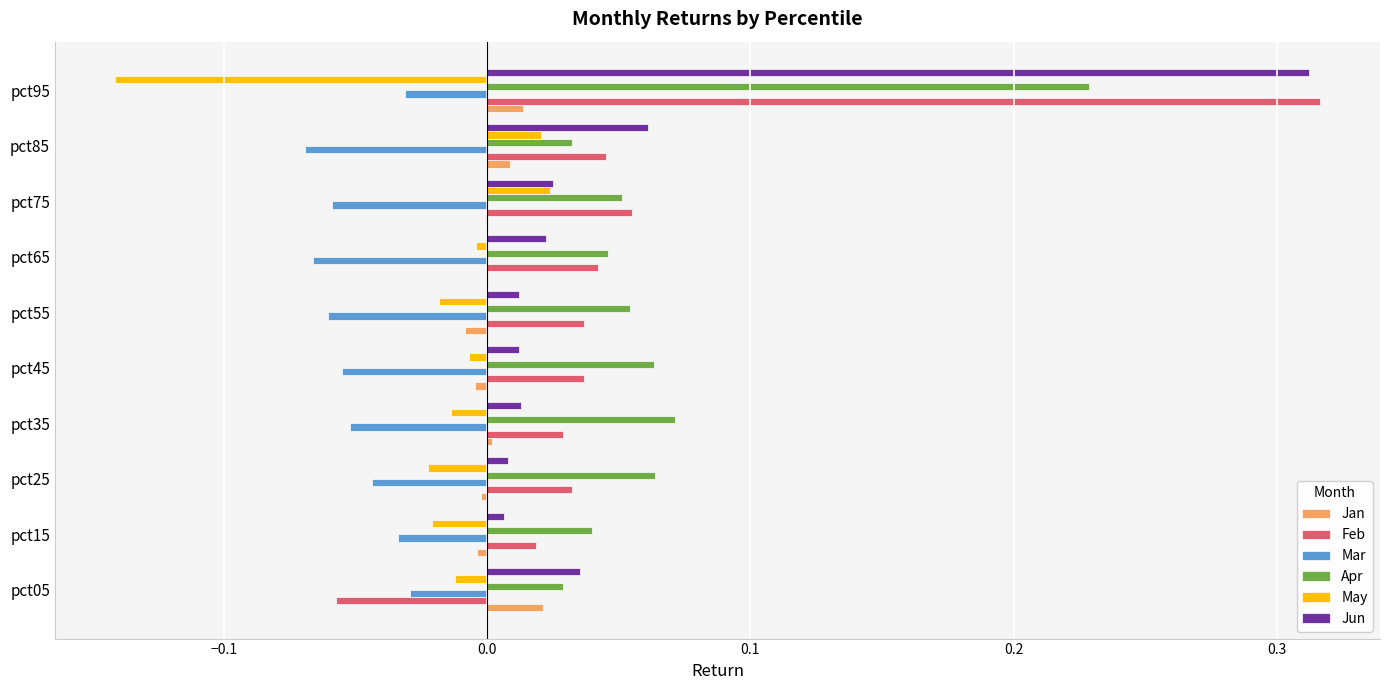

At which category does the chart reach its peak across all series?

pct95